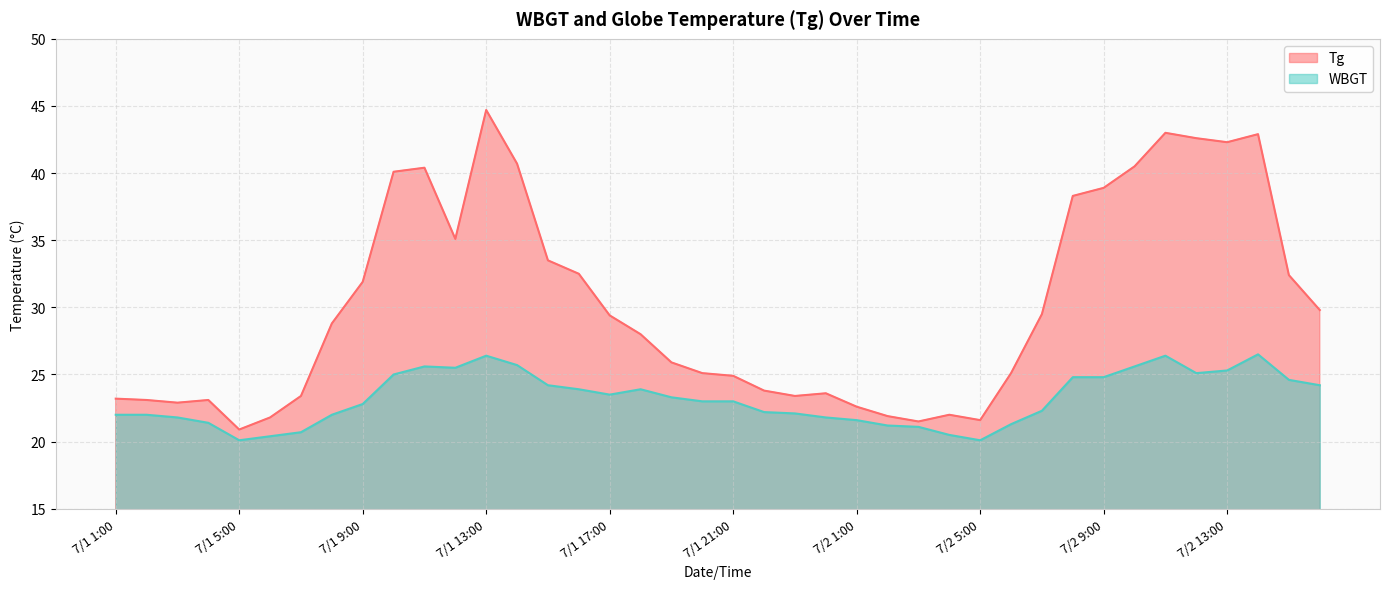

At how many categories does at least one series exceed 36?

11